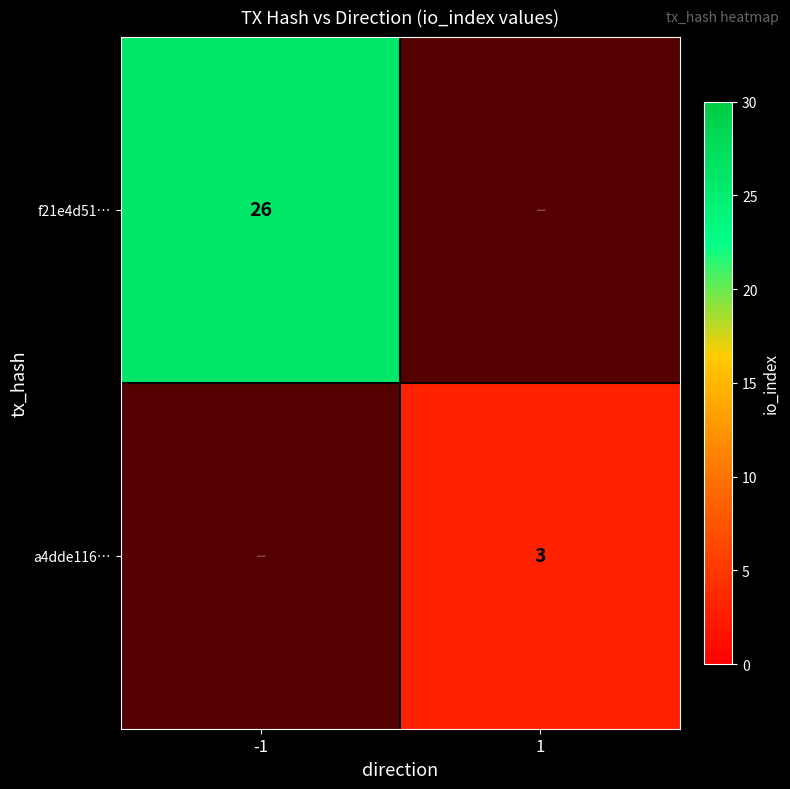

Which label corresponds to the smallest value in the chart?

1